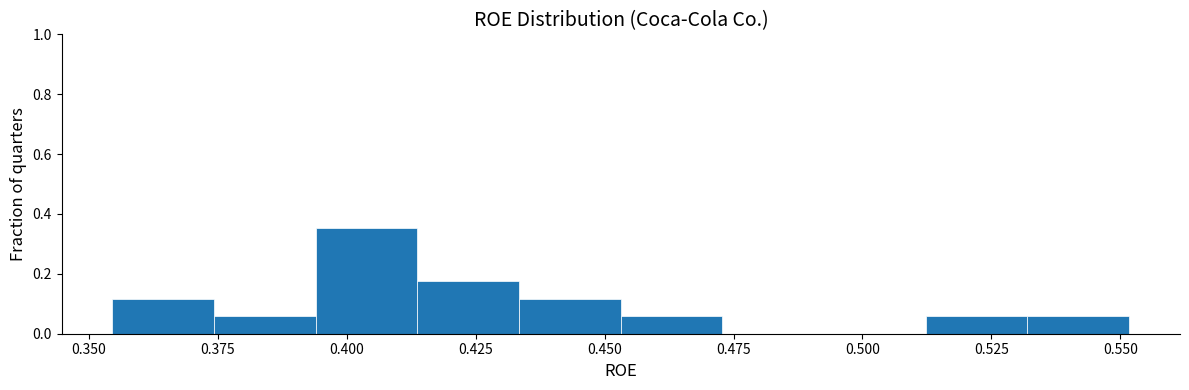

Read against the x-axis, roughly where is the centre of the tallest bar?

0.405